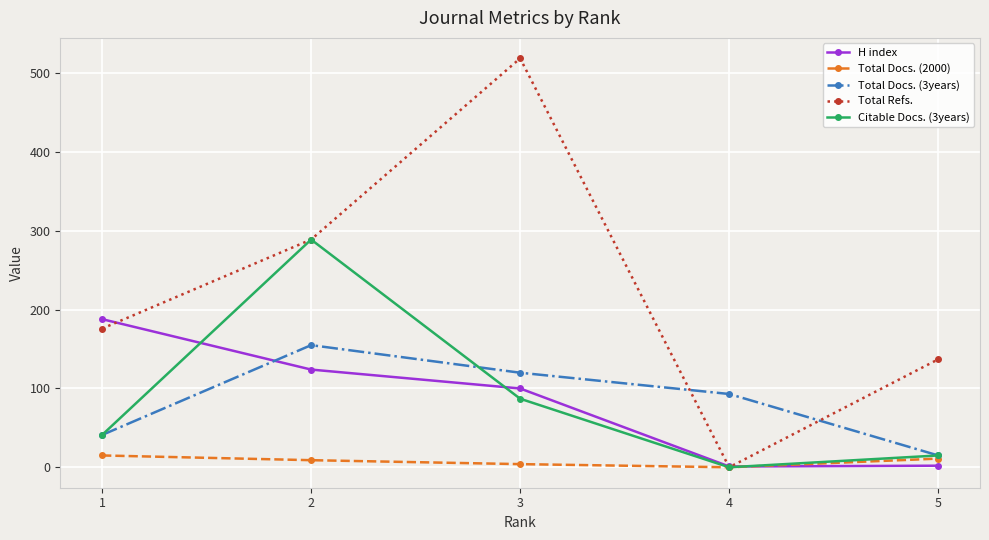

At how many categories does at least one series exceed 207?

2